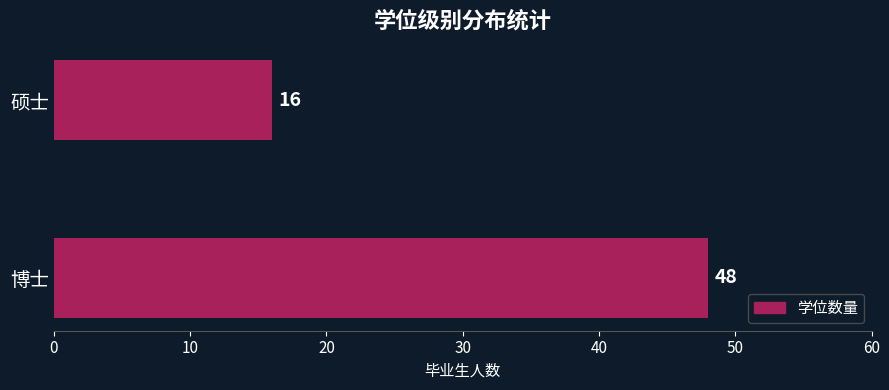

Rank the categories by value from lowest to highest.

硕士, 博士